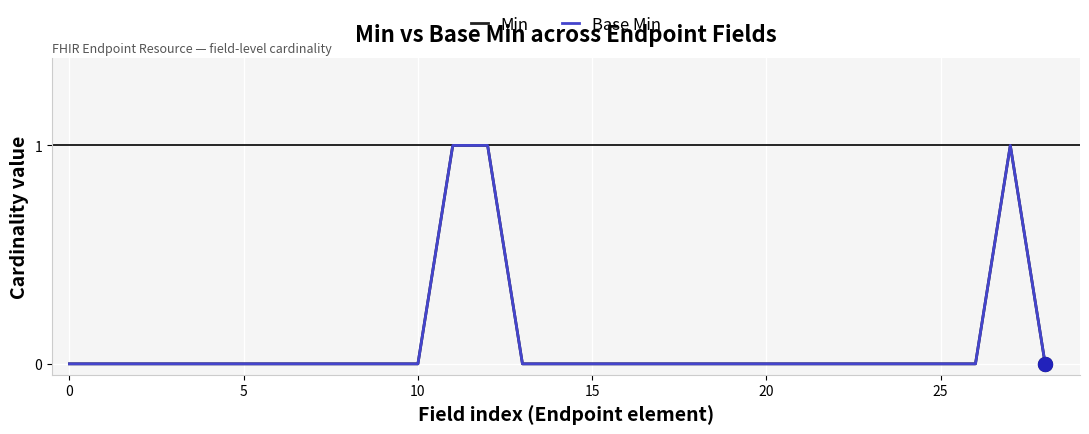

Is this an area chart (filled region under the line)?

No